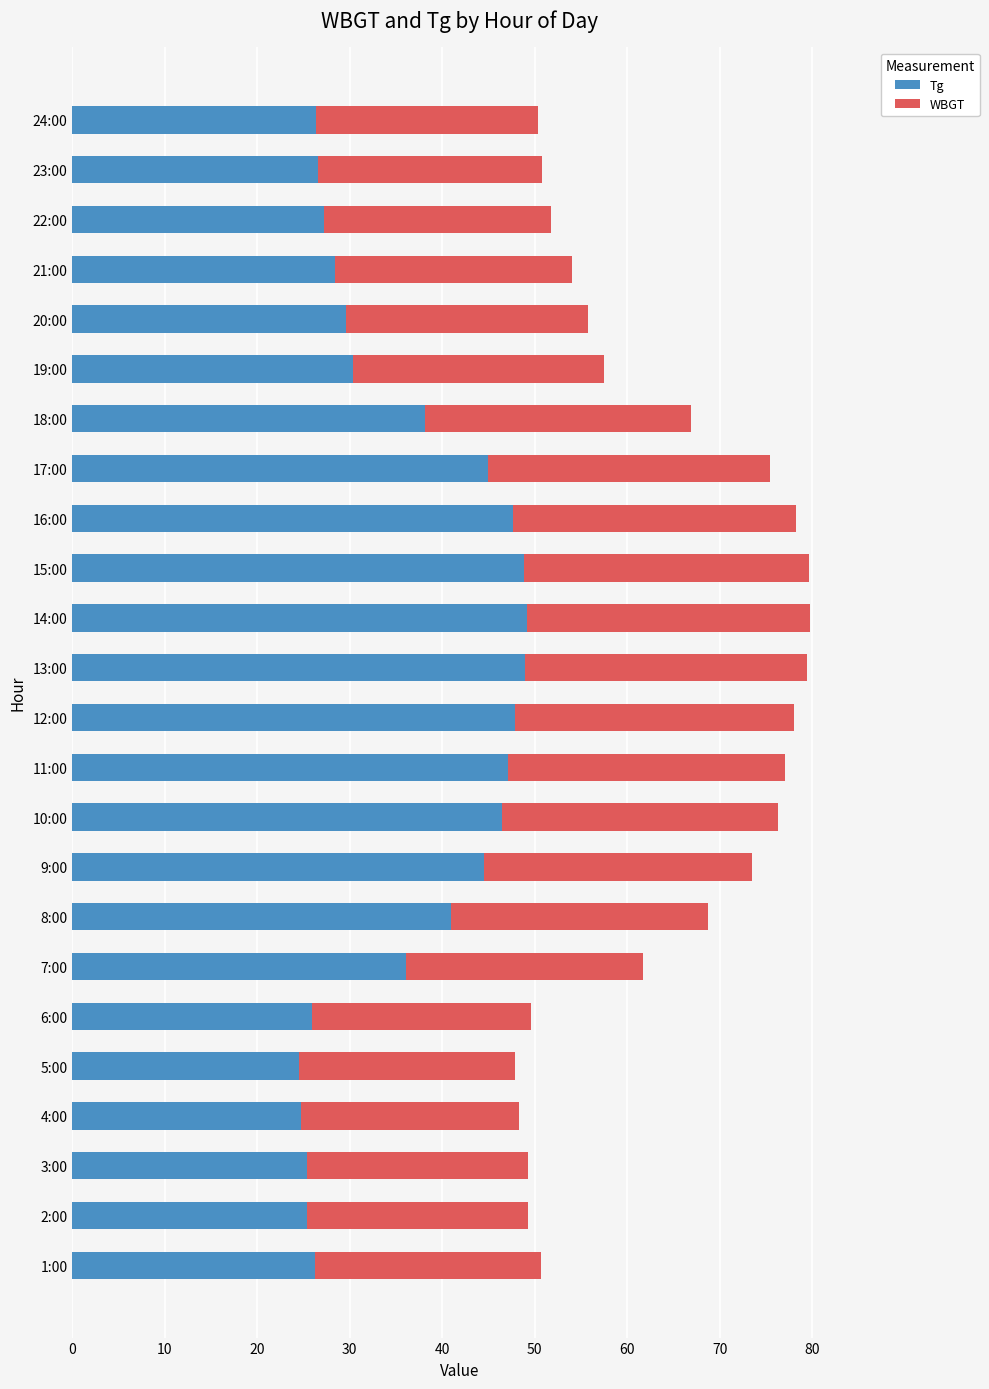

What is the maximum value for Tg?

49.2